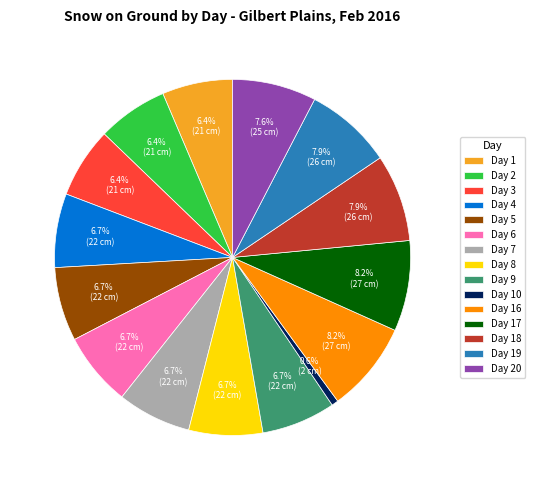

Between Day 16 and Day 5, which is larger?

Day 16